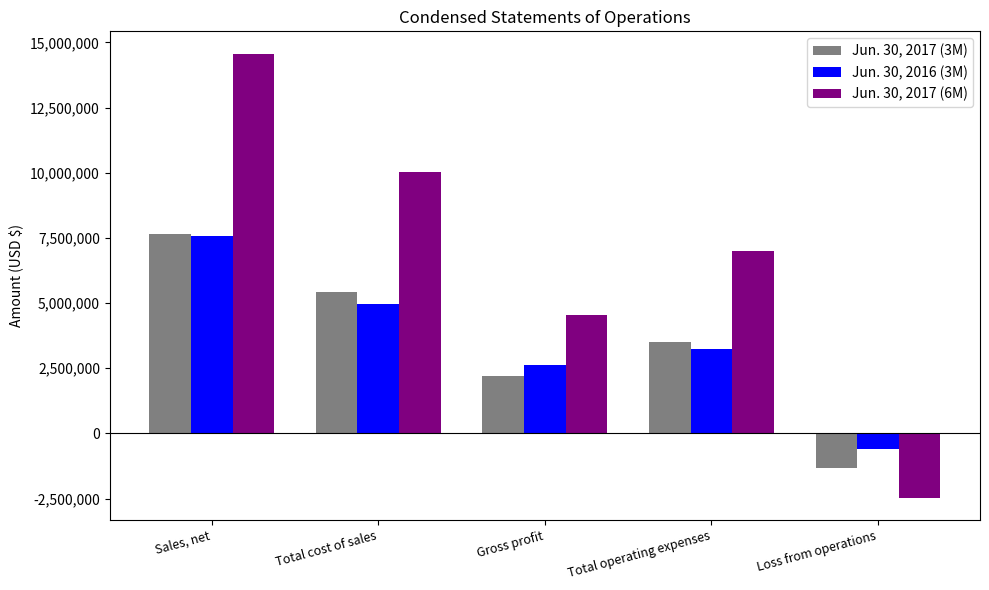

Which series changed the most between Gross profit and Total operating expenses?

Jun. 30, 2017 (6M)